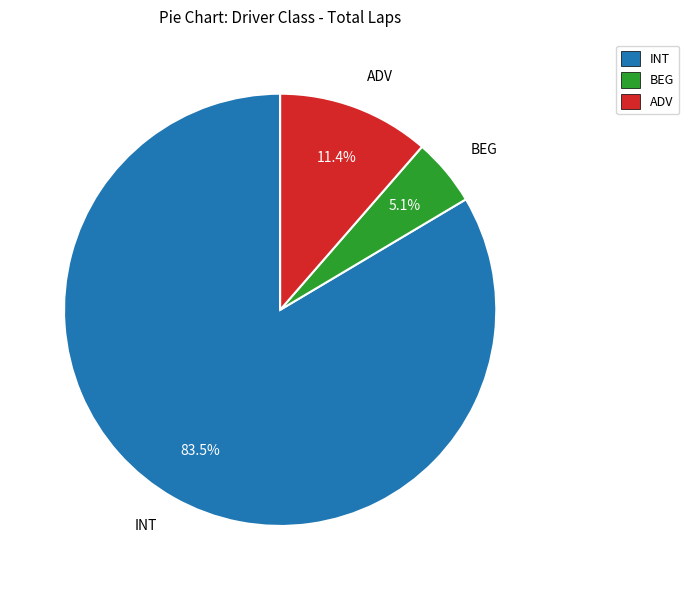

Is the sum of INT and BEG greater than half?

Yes